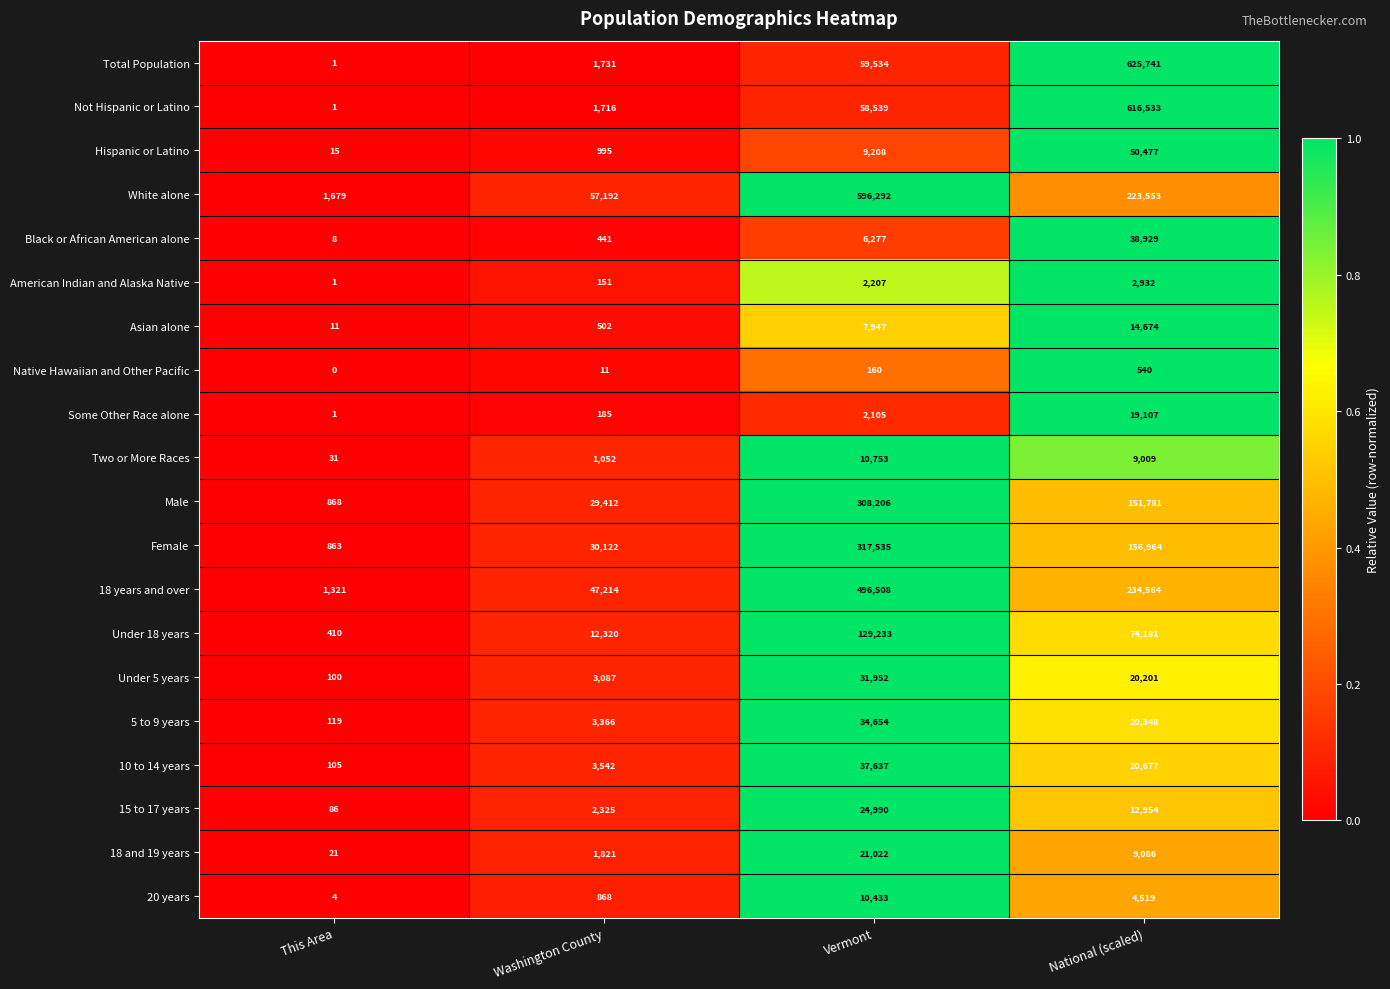

At which category is the sum across all series the highest?

National (scaled)